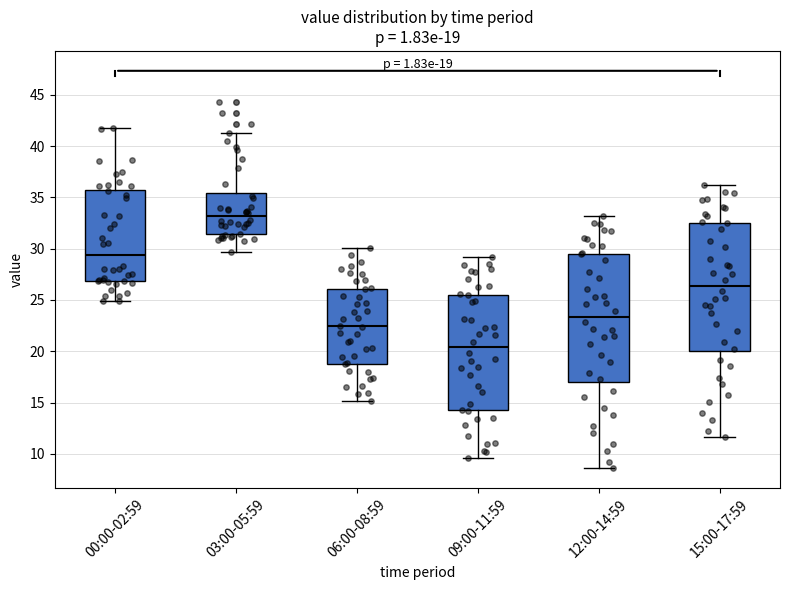

Which box's median line is the highest?

03:00-05:59